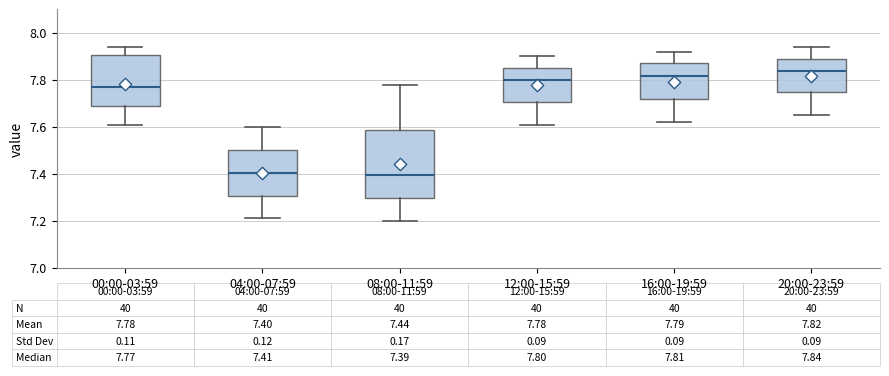

Which box is the tallest, from its lower edge to its upper edge?

08:00-11:59